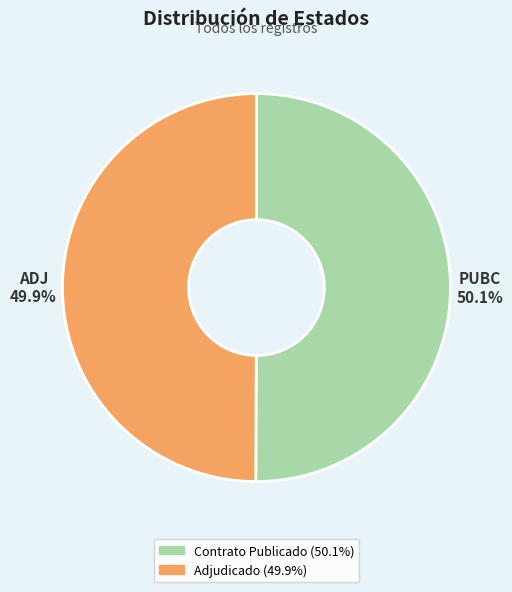

Is there any slice that represents more than half of the pie?

Yes